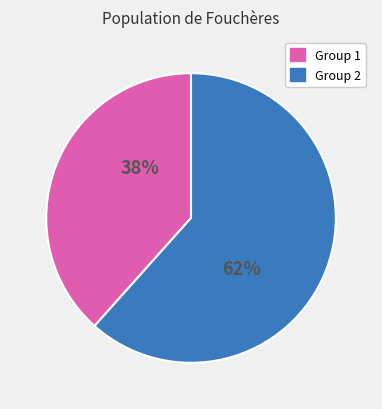

Does any single category account for the majority?

Yes